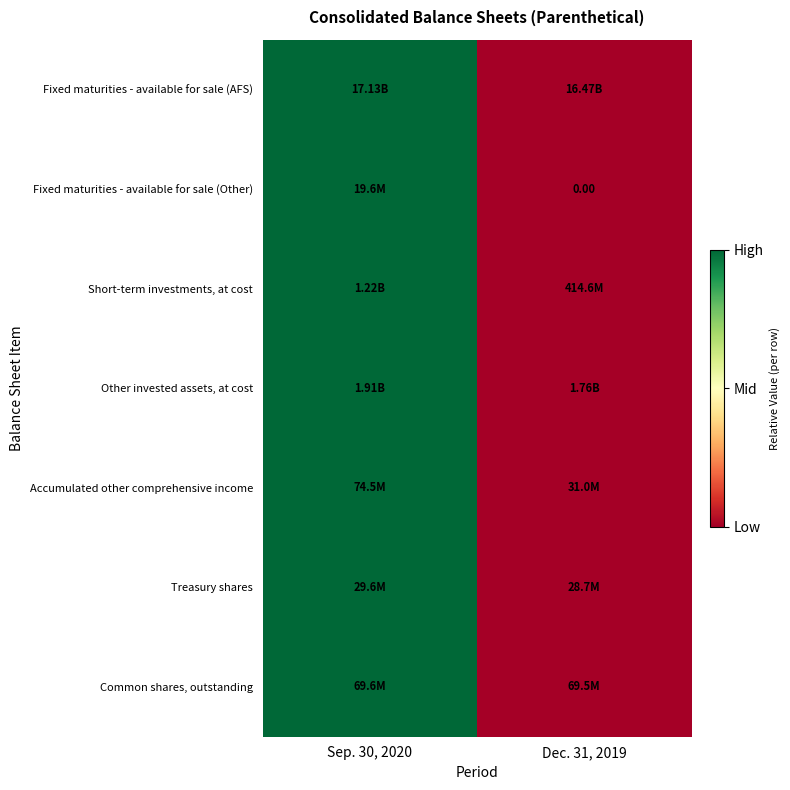

At which category does the chart reach its minimum across all series?

Dec. 31, 2019